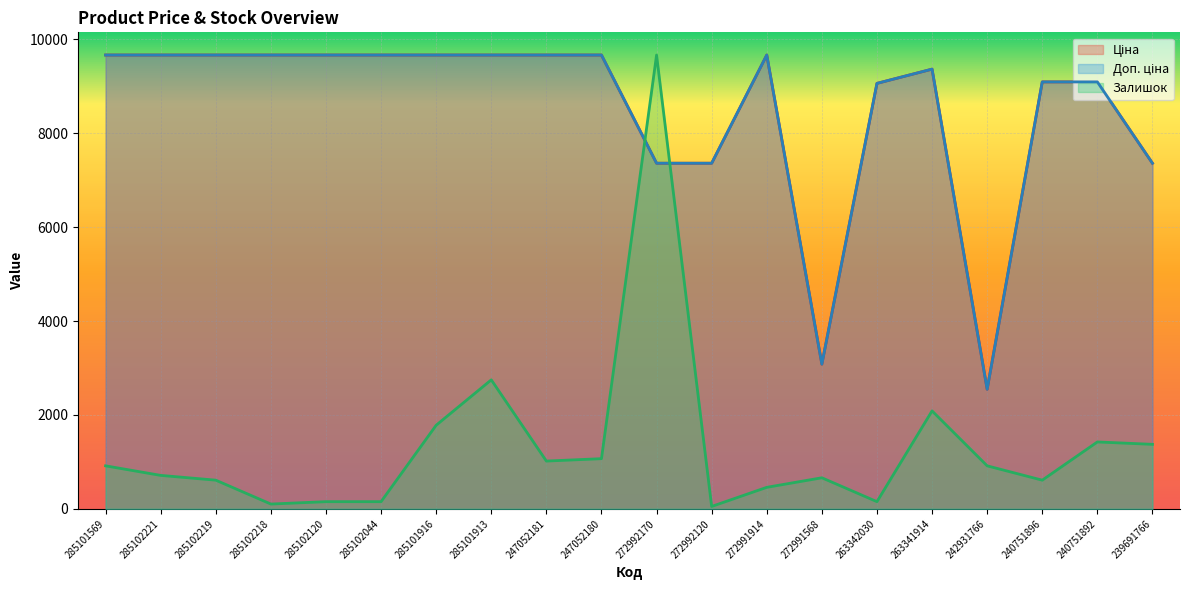

Between 272992170 and 239691766, which is larger?

272992170